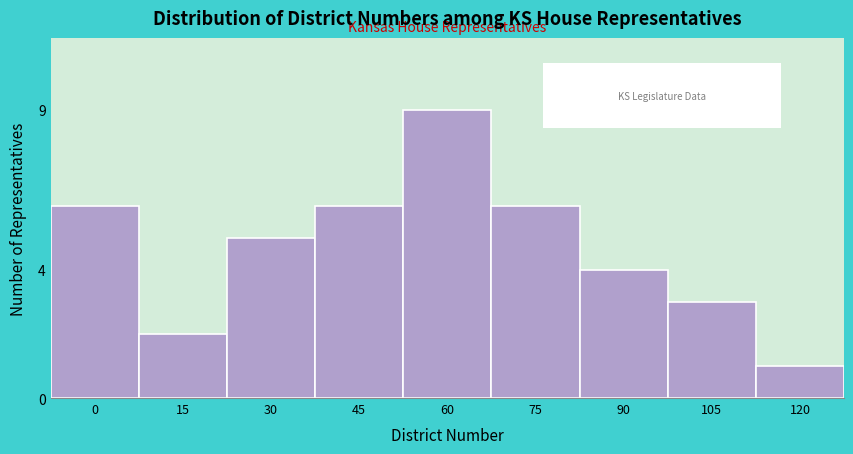

Reading left to right, what are all the values shown in this chart?

0=6	15=2	30=5	45=6	60=9	75=6	90=4	105=3	120=1